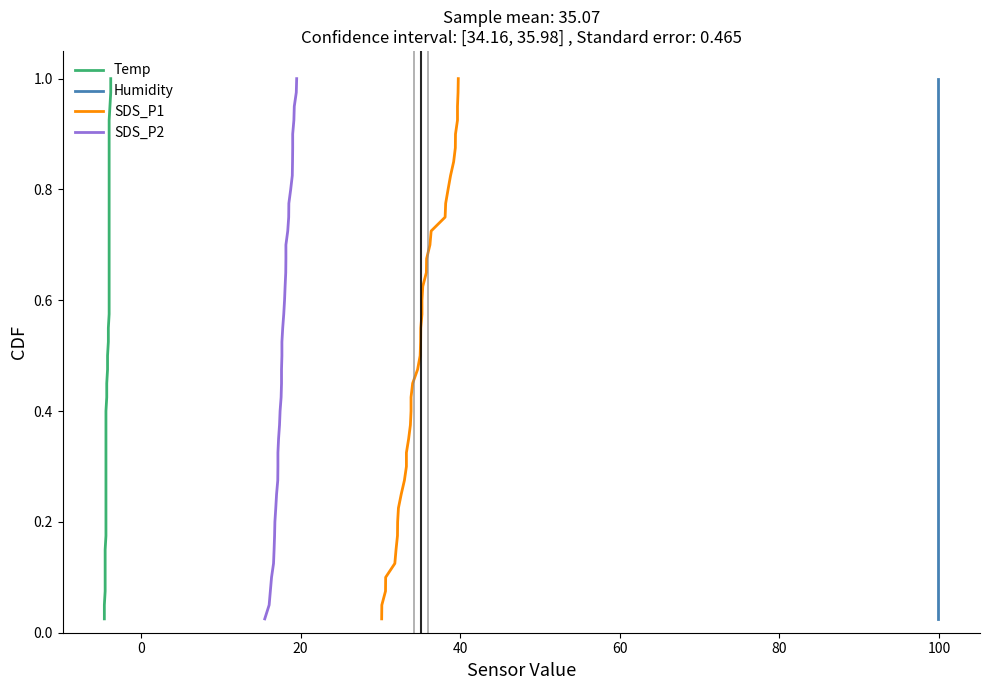

At how many categories does at least one series exceed 0?

40